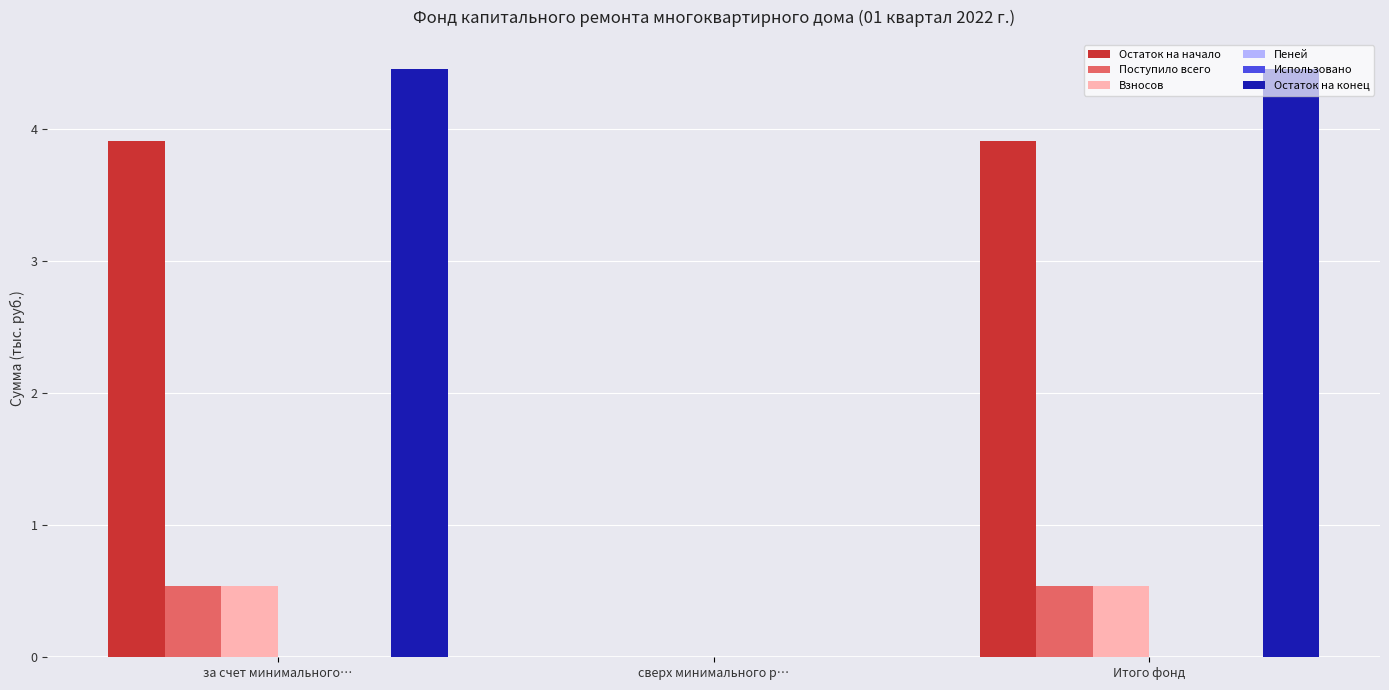

What is the difference between the maximum and minimum values in the Поступило всего series?

0.5